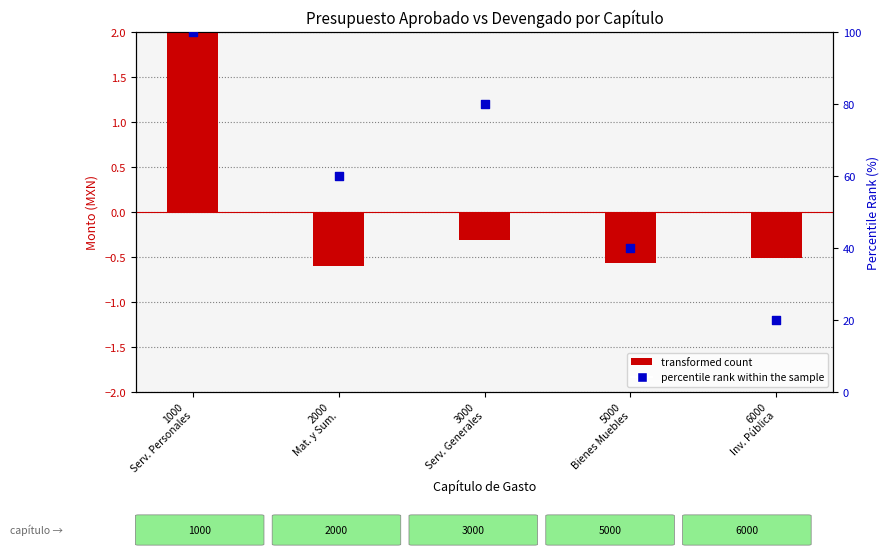

Which series contains the lowest Y value?

transformed count